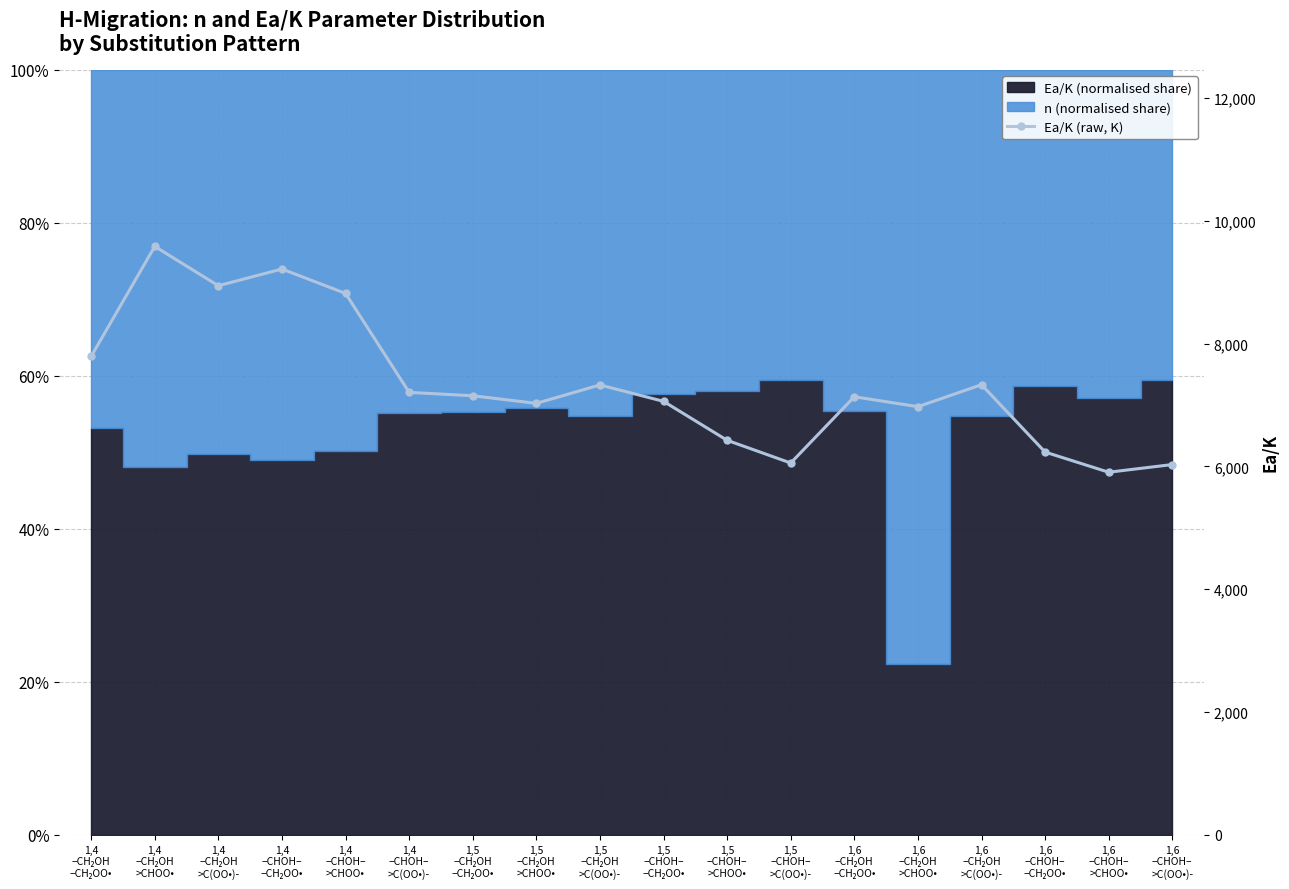

List the labels in order of value, largest first.

1,4
–CH₂OH
>CHOO•, 1,4
–CHOH–
–CH₂OO•, 1,4
–CH₂OH
>C(OO•)-, 1,4
–CHOH–
>CHOO•, 1,4
–CH₂OH
–CH₂OO•, 1,6
–CH₂OH
>C(OO•)-, 1,5
–CH₂OH
>C(OO•)-, 1,4
–CHOH–
>C(OO•)-, 1,5
–CH₂OH
–CH₂OO•, 1,6
–CH₂OH
–CH₂OO•, 1,5
–CHOH–
–CH₂OO•, 1,5
–CH₂OH
>CHOO•, 1,6
–CH₂OH
>CHOO•, 1,5
–CHOH–
>CHOO•, 1,6
–CHOH–
–CH₂OO•, 1,5
–CHOH–
>C(OO•)-, 1,6
–CHOH–
>C(OO•)-, 1,6
–CHOH–
>CHOO•